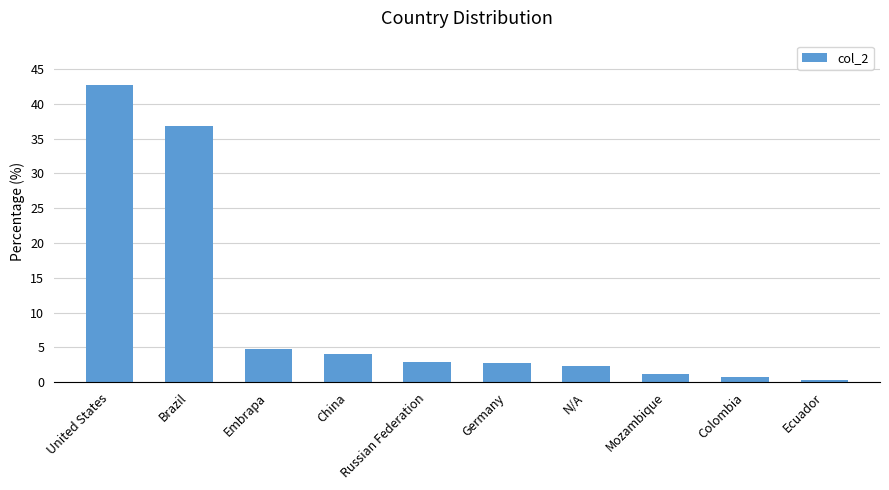

How many data points are less than 2?

3